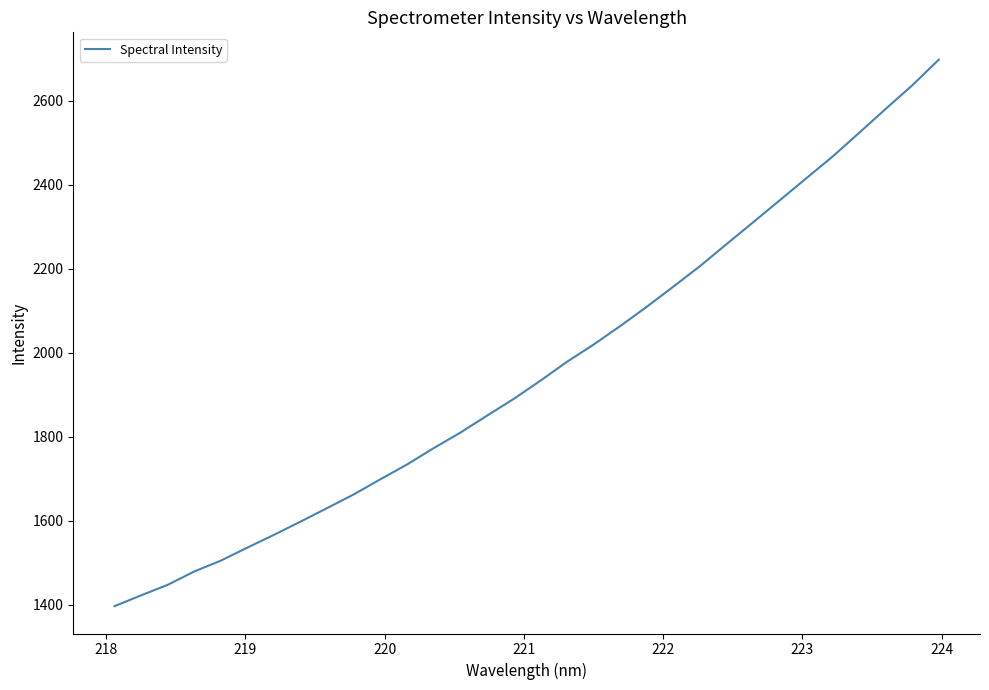

How many lines are shown in the chart?

1